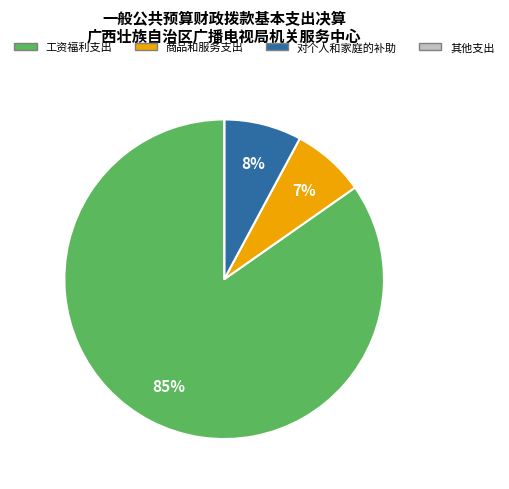

To the nearest percent, what is the difference between the largest and smallest slice percentages?

85%